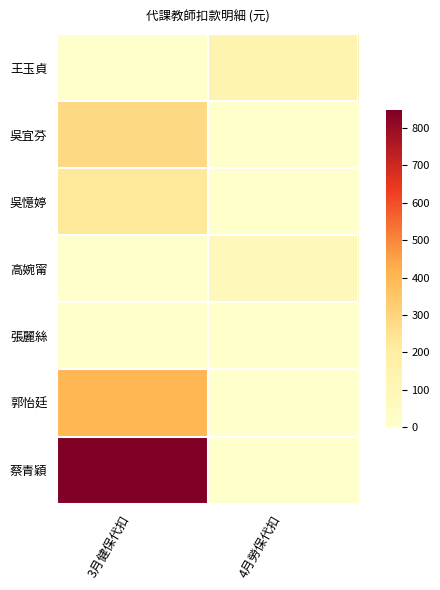

Which series changed the most between 3月健保代扣 and 4月勞保代扣?

蔡青穎